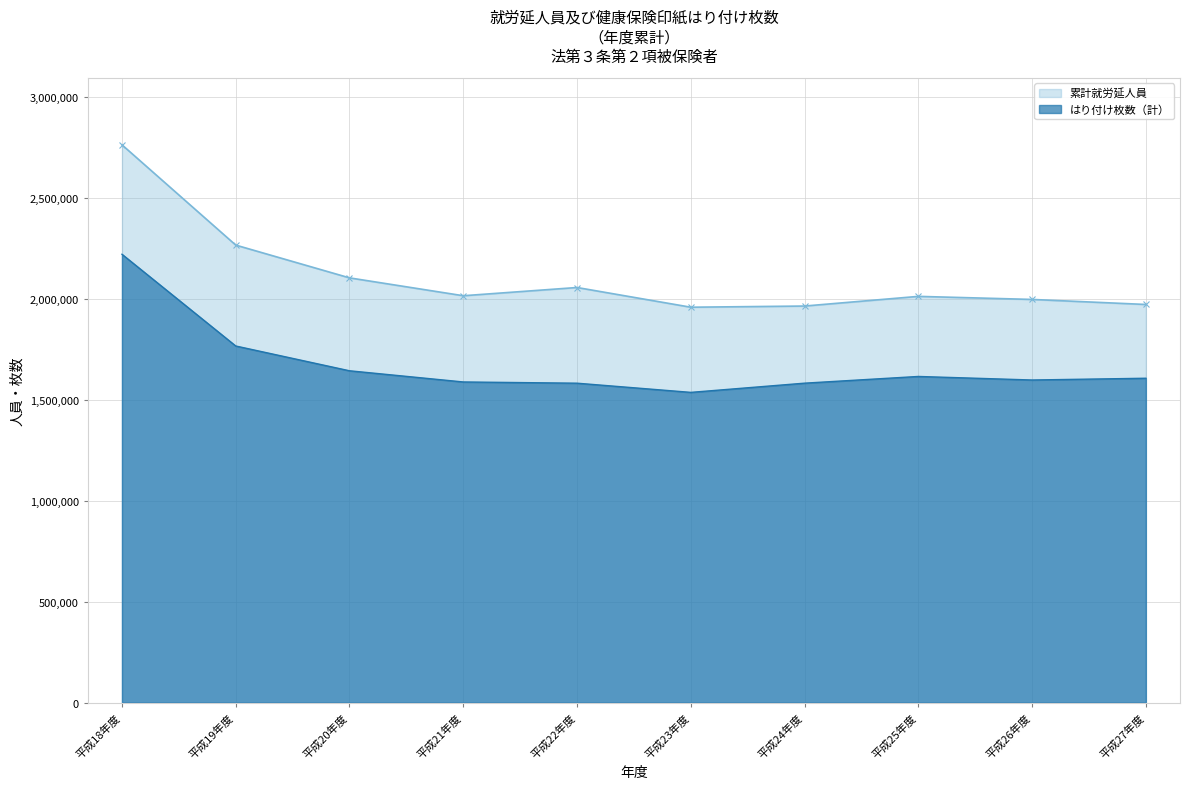

Is the value of 累計就労延人員 at 平成21年度 greater than the value of はり付け枚数（計） at 平成24年度?

Yes